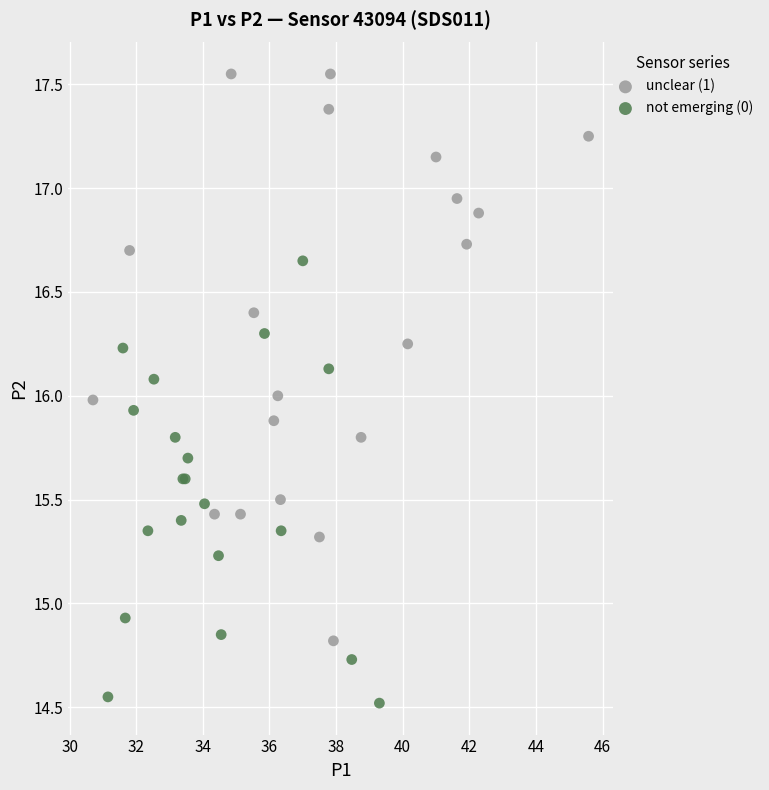

Which series contains the highest Y value?

unclear (1)